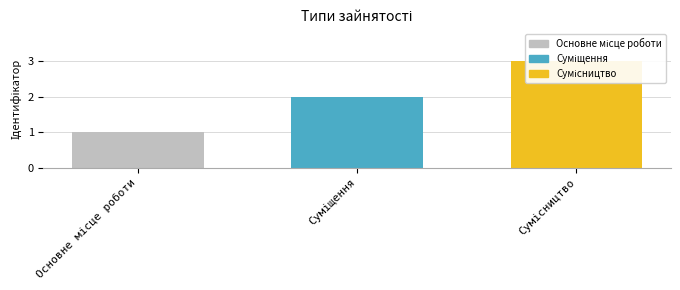

What position from the left is Основне місце роботи?

1